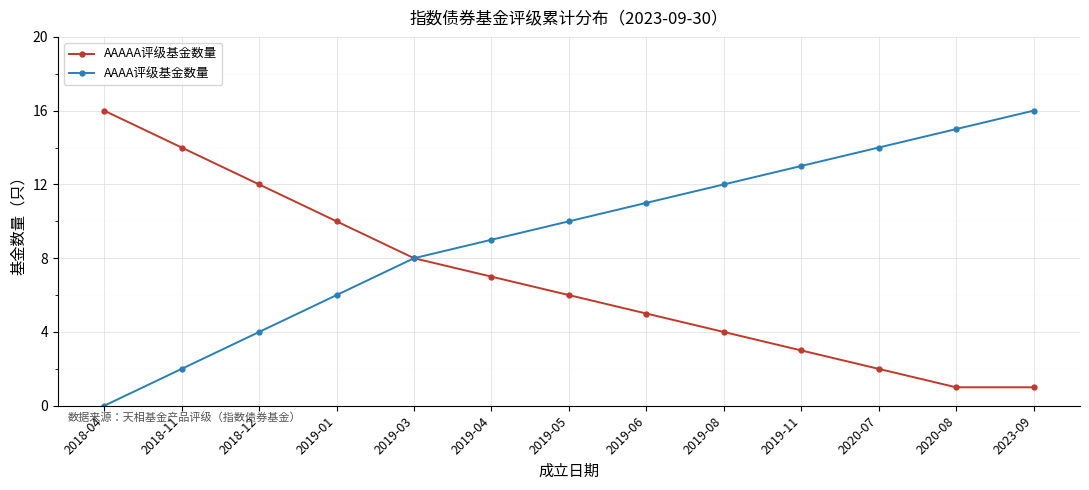

What is the sum of the AAAA评级基金数量 values at 2023-09 and 2019-06?

27